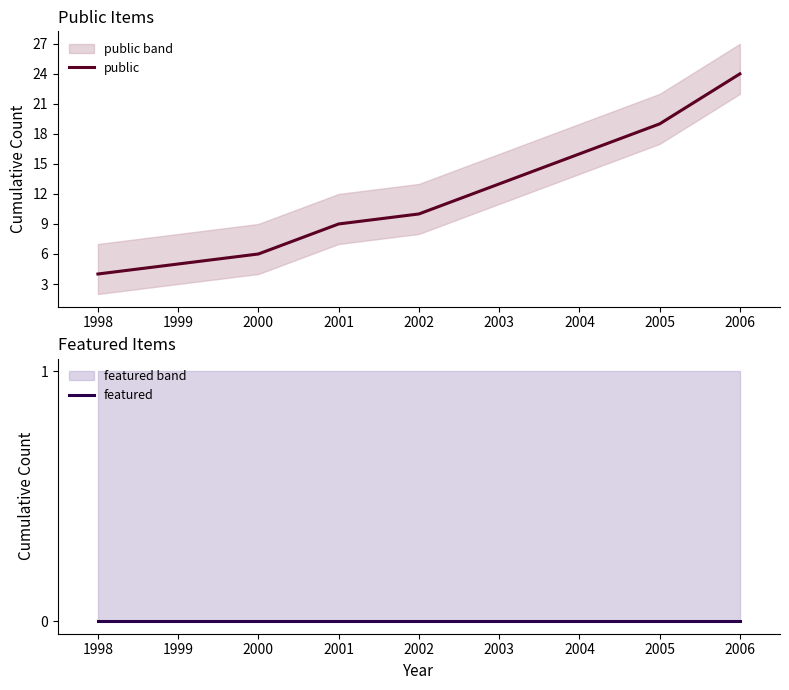

How many lines are shown in the chart?

2